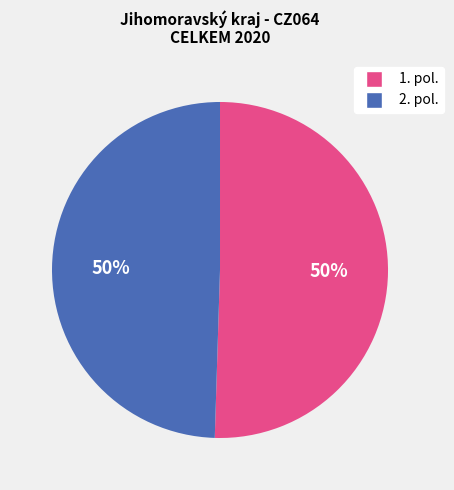

To the nearest percent, what is the average slice percentage?

50%